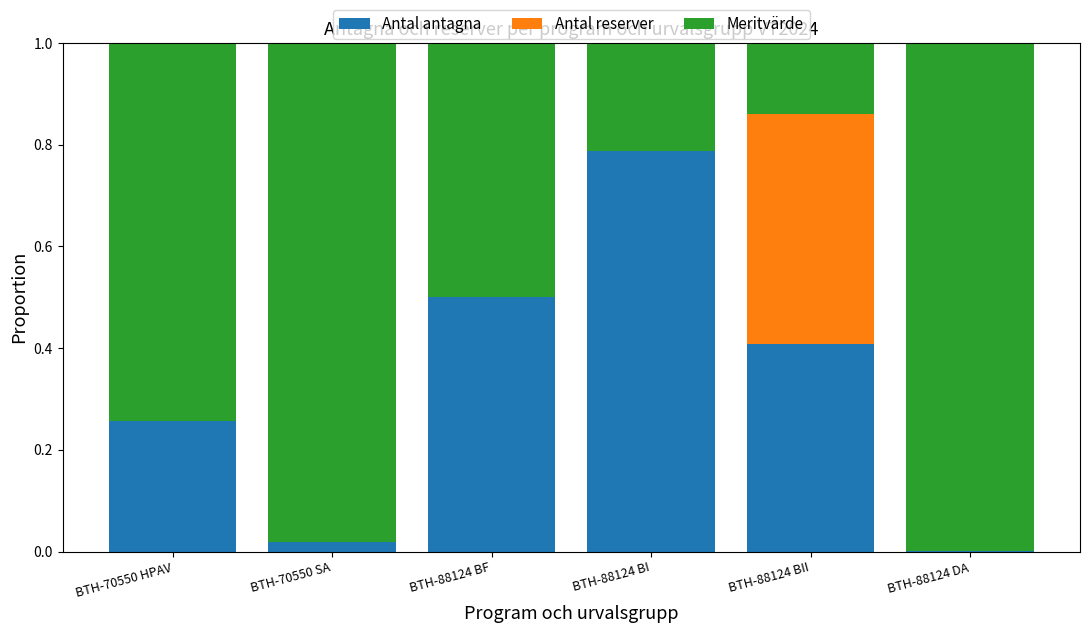

Count the number of data series in this chart.

3